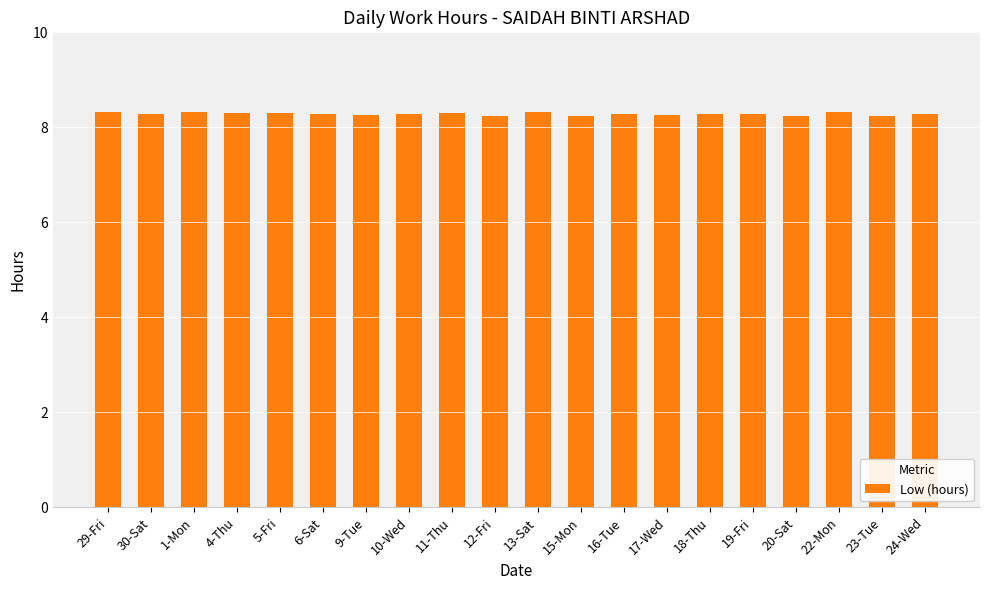

Are the bars horizontal?

No